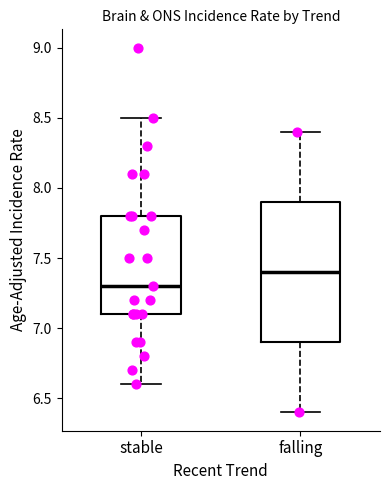

Reading left to right, transcribe this box plot: for each box, give where its median line is, the range the box spans, and where its two whiskers end, as read against the y-axis. The values are not printed on the chart, so give them approximately, as read against the axis.

stable: median 7.3, box 7.1 to 7.8, whiskers 6.6 to 8.5
falling: median 7.4, box 6.9 to 7.9, whiskers 6.4 to 8.4